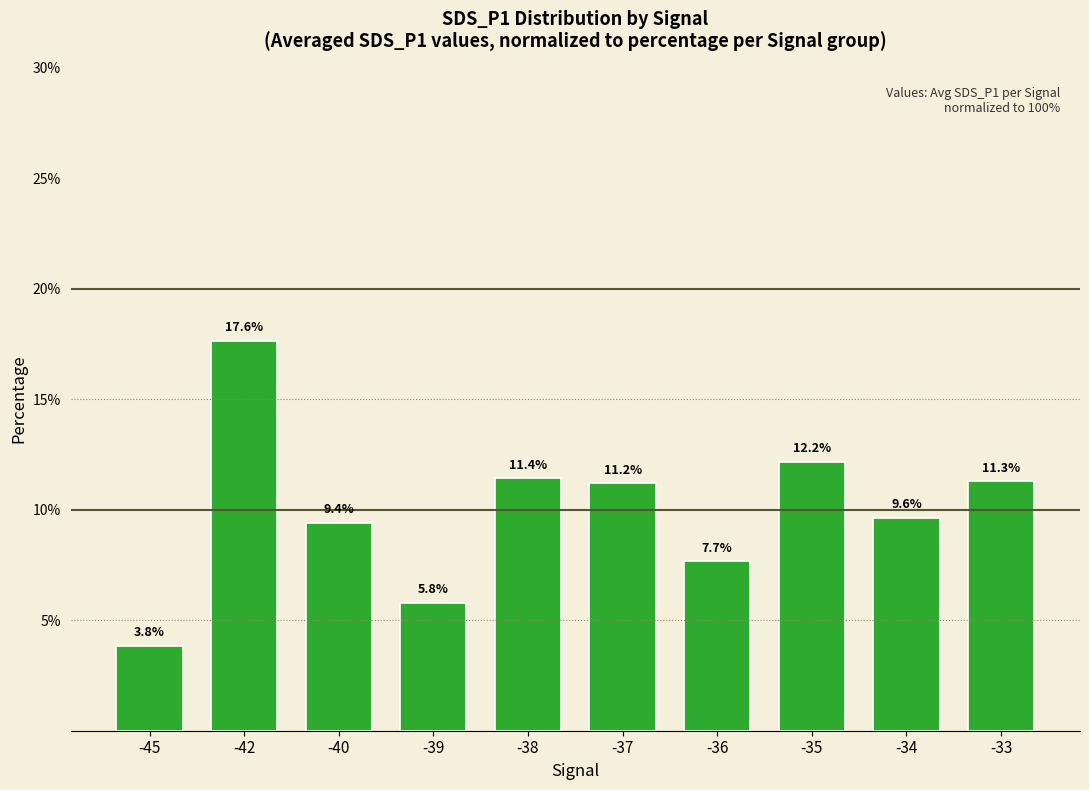

Does the chart contain any negative values?

No